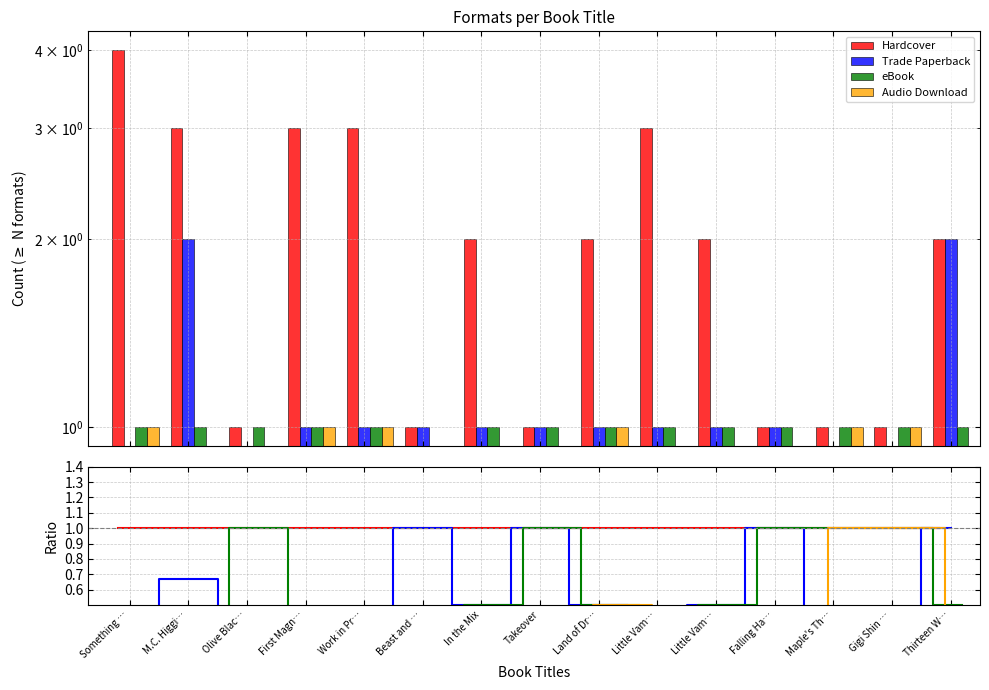

What is the sum of the Audio Download values at Thirteen W… and Gigi Shin …?

1.0